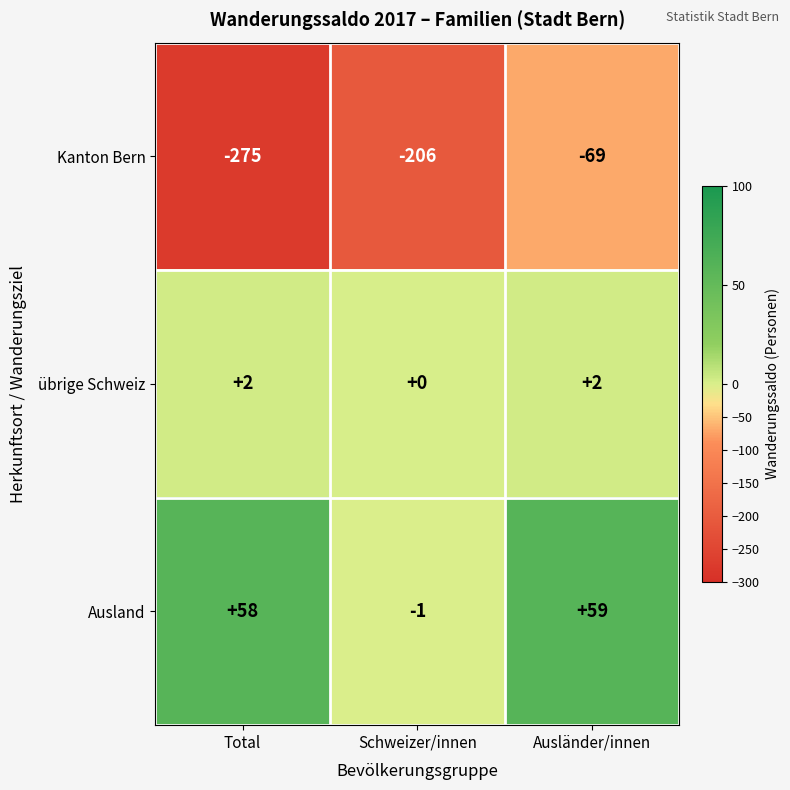

At which category does the chart reach its minimum across all series?

Total